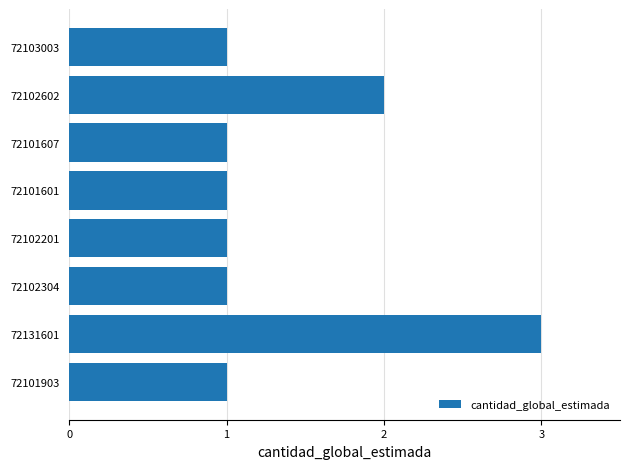

What is the sum of all values?

11